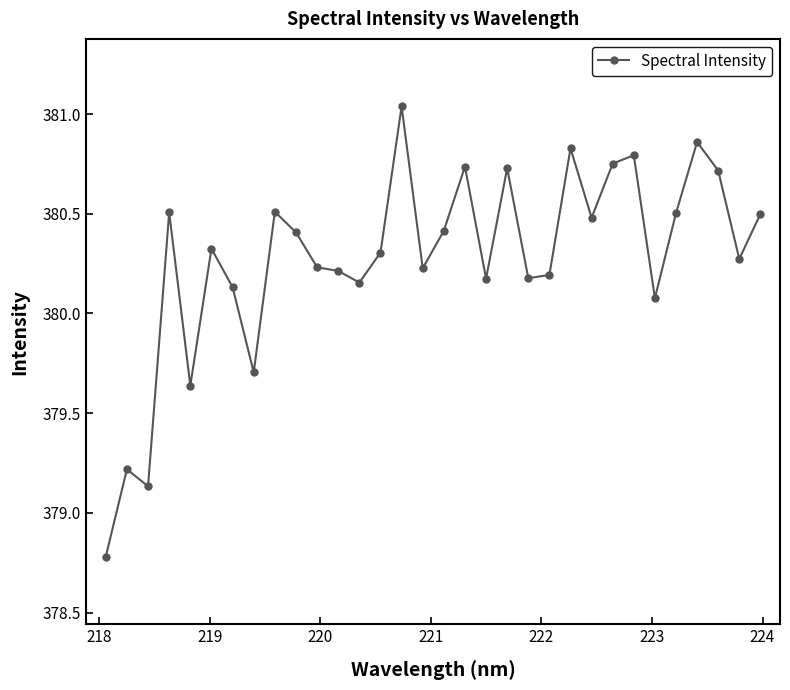

What is the minimum value shown in the chart?

378.8